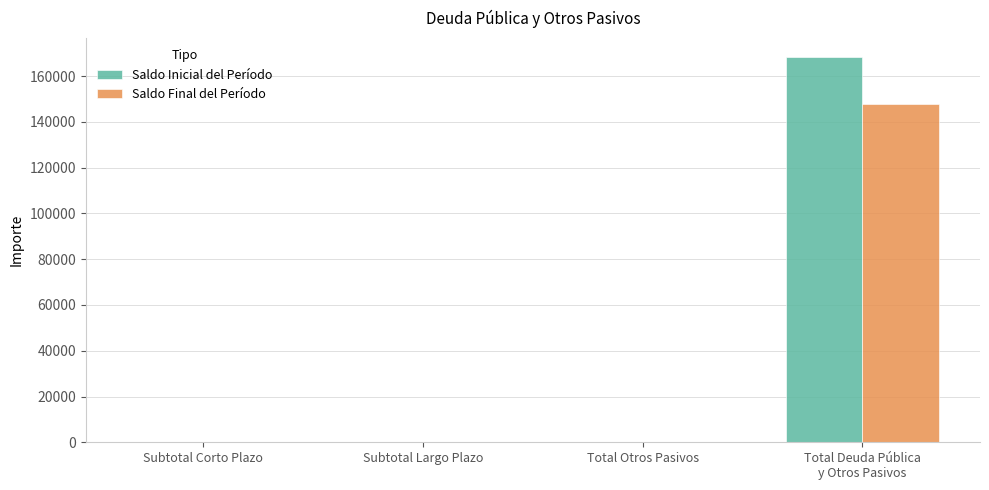

The Saldo Inicial del Período series shows -106242.0 at Subtotal Corto Plazo. True or false?

False